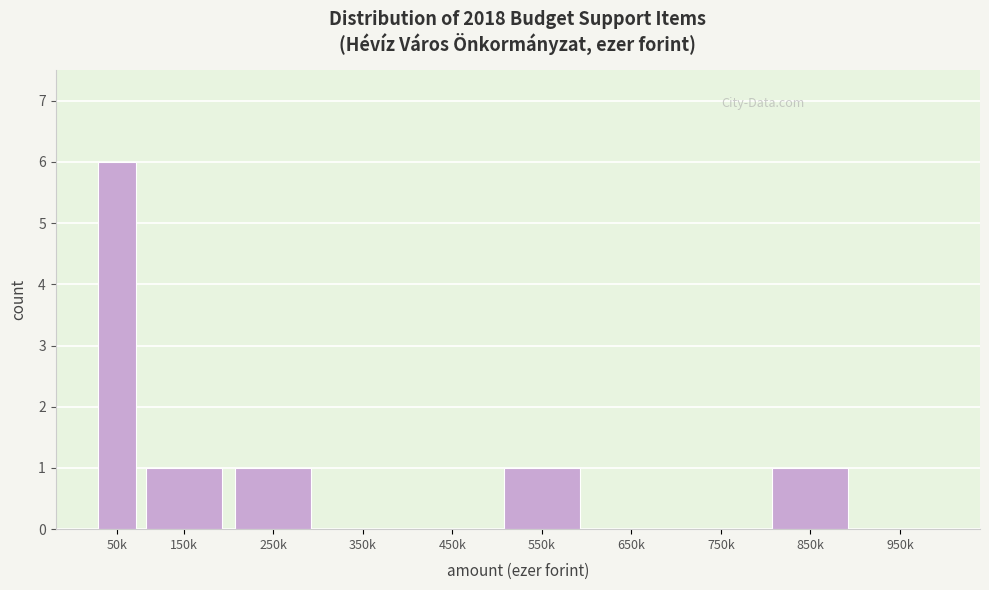

Reading right to left, extract all data points from this chart.

950k=0	850k=1	750k=0	650k=0	550k=1	450k=0	350k=0	250k=1	150k=1	50k=6